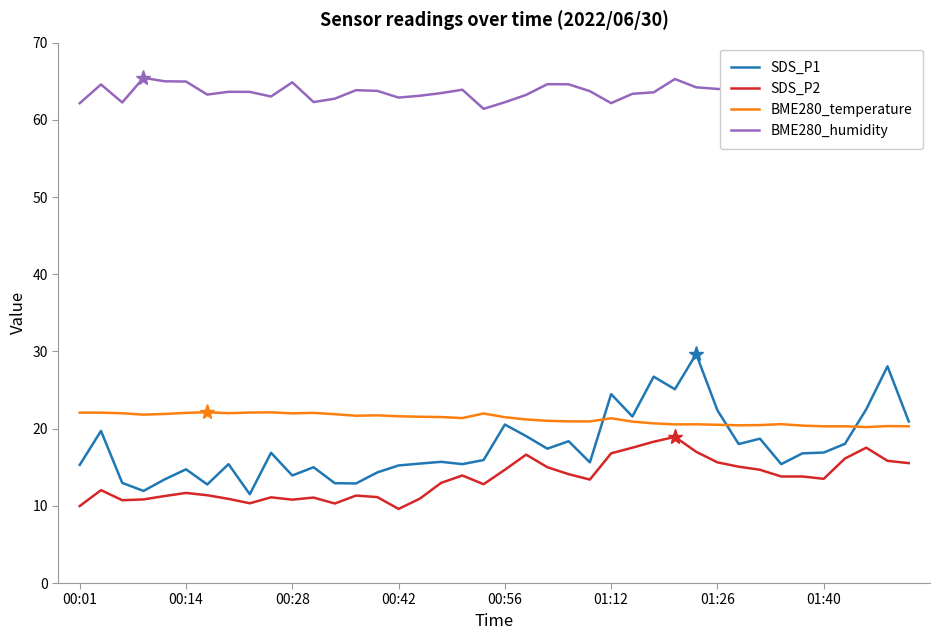

Which series has the widest spread of values?

SDS_P1